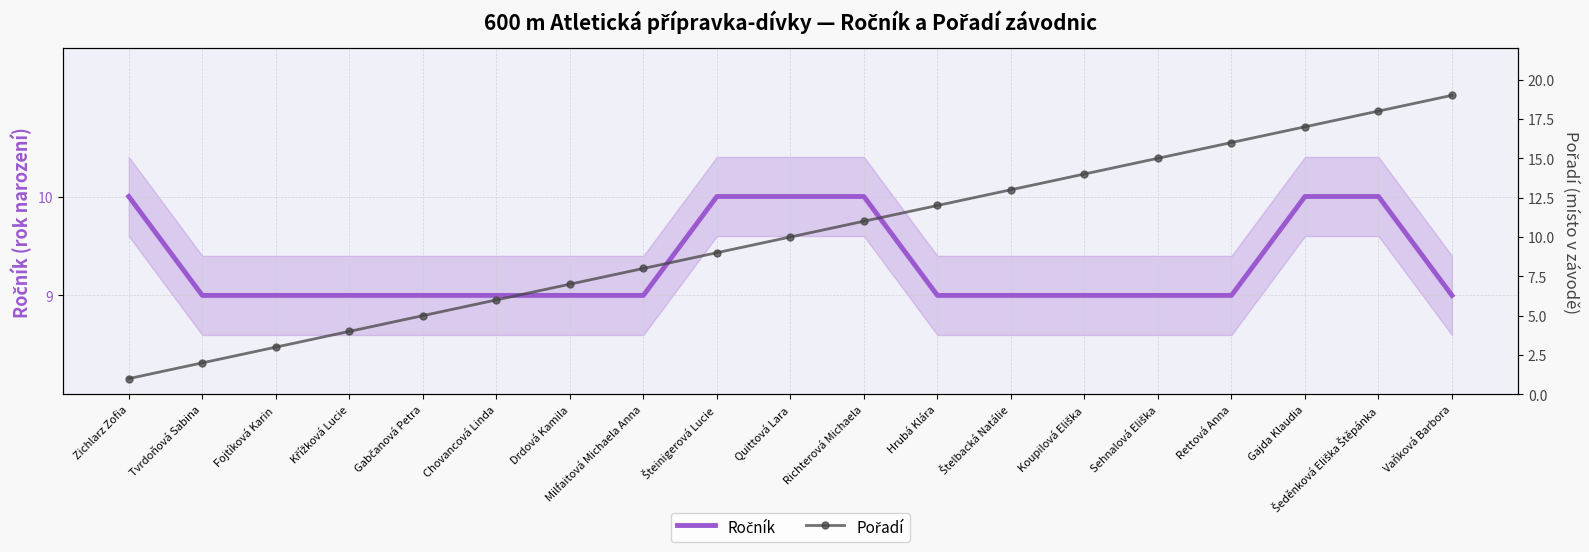

What is the minimum value shown in the chart?

1